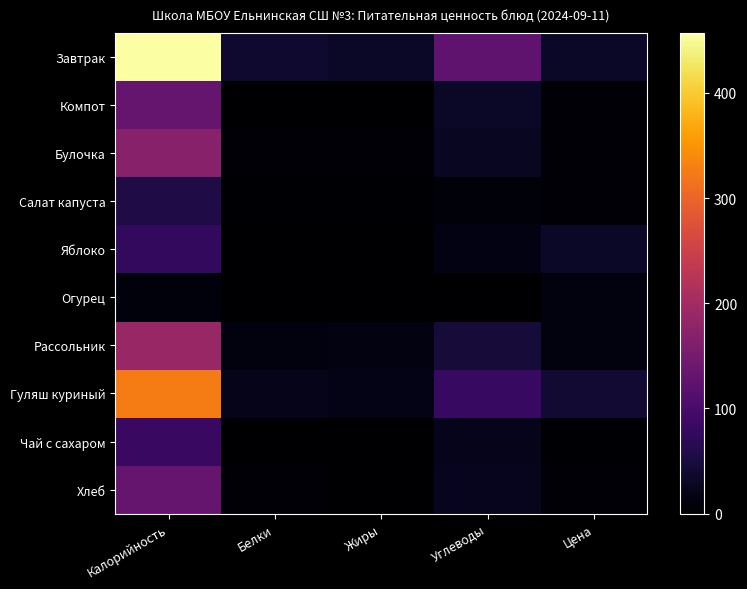

At which category is the sum across all series the highest?

Калорийность